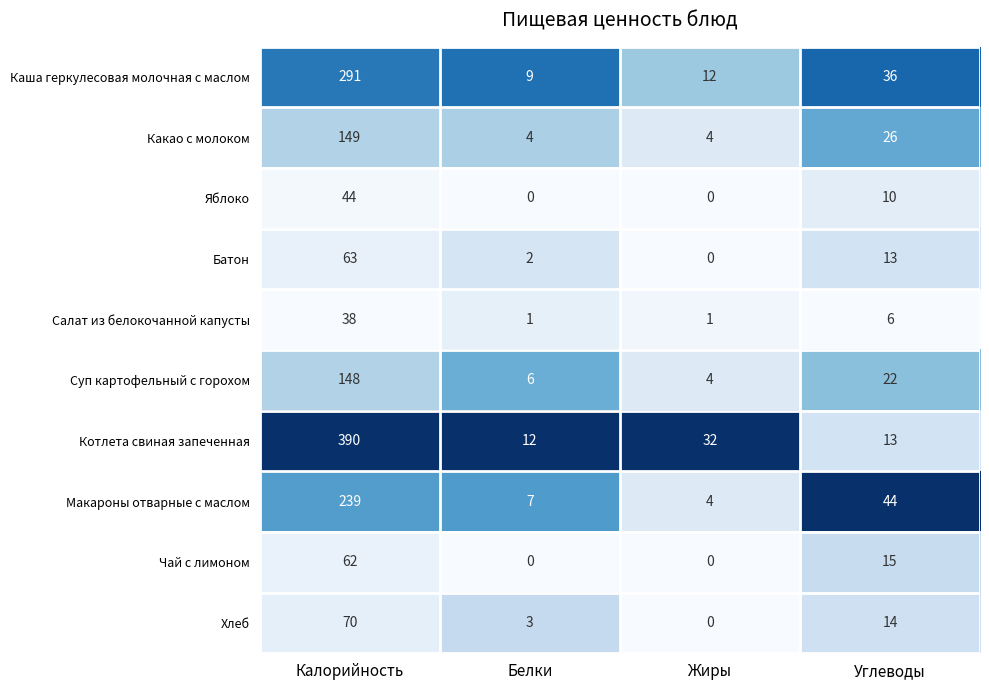

True or false: Каша геркулесовая молочная с маслом has a value of 9 at Белки.

True